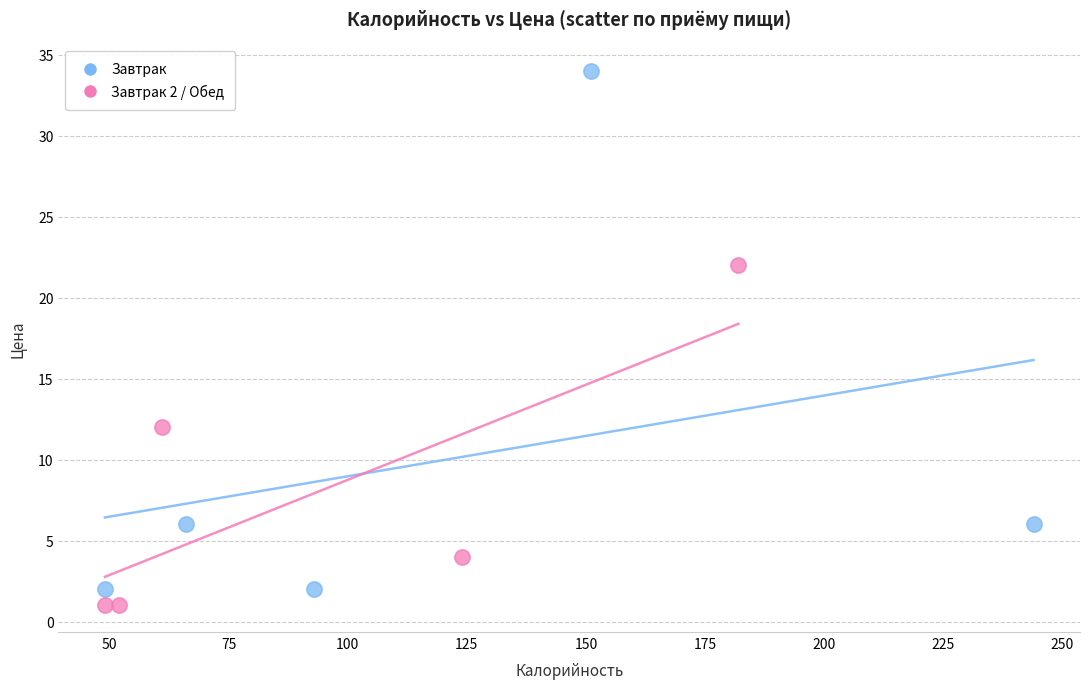

Which series contains the lowest Y value?

Завтрак 2 / Обед